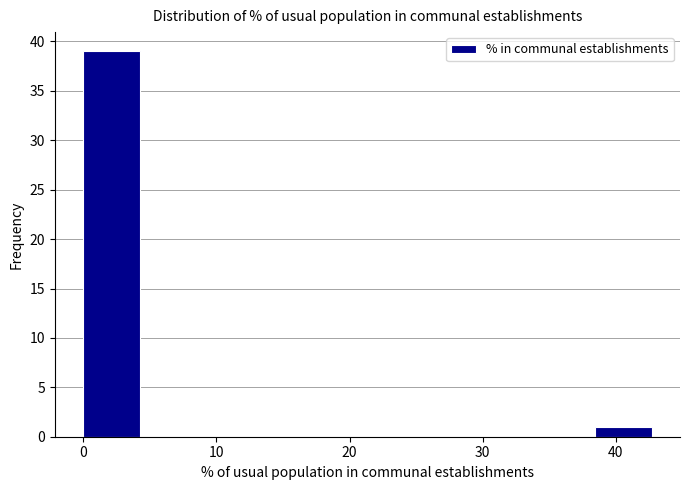

Reading left to right, list every bar in this chart as the range it spans on the x-axis followed by its height. Neither the bar edges nor the heights are printed on the chart, so give them approximately, as read against the axes.

0 to 4: 39
4 to 9: 0
9 to 13: 0
13 to 17: 0
17 to 21: 0
21 to 26: 0
26 to 30: 0
30 to 34: 0
34 to 38: 0
38 to 43: 1